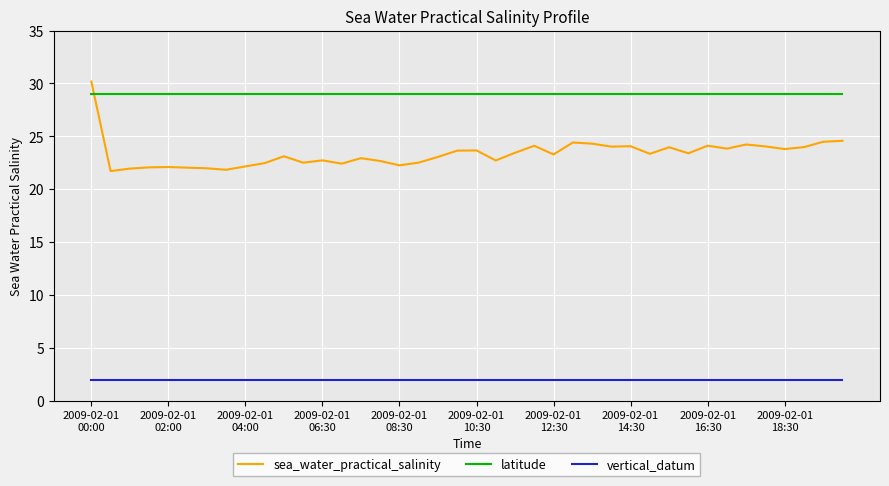

Which series has the largest range (max minus min)?

sea_water_practical_salinity